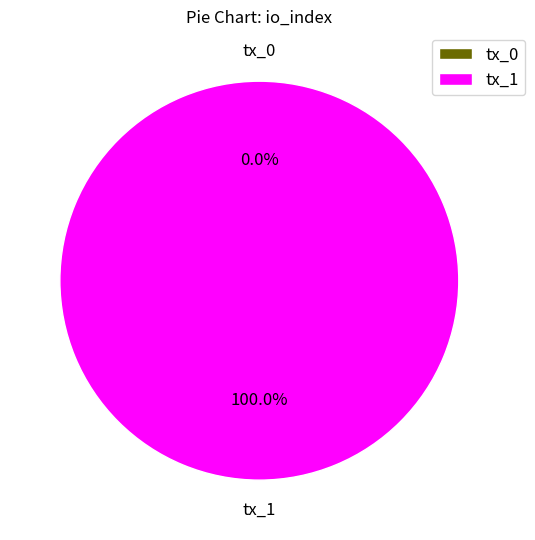

What is the majority slice?

tx_1